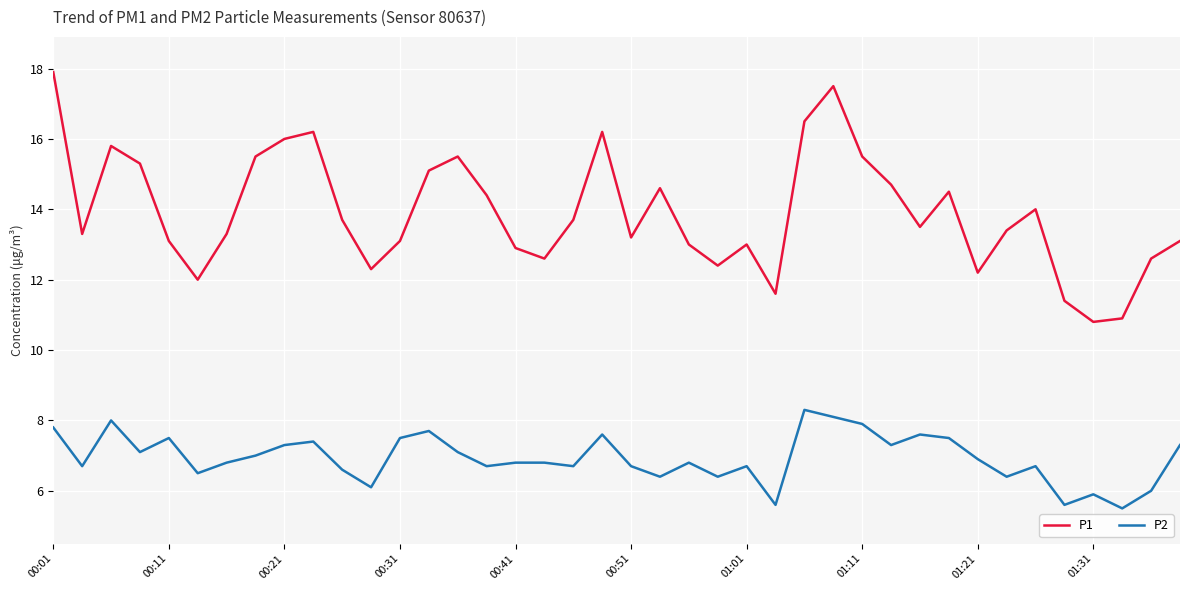

Which series has the largest total across all categories?

P1